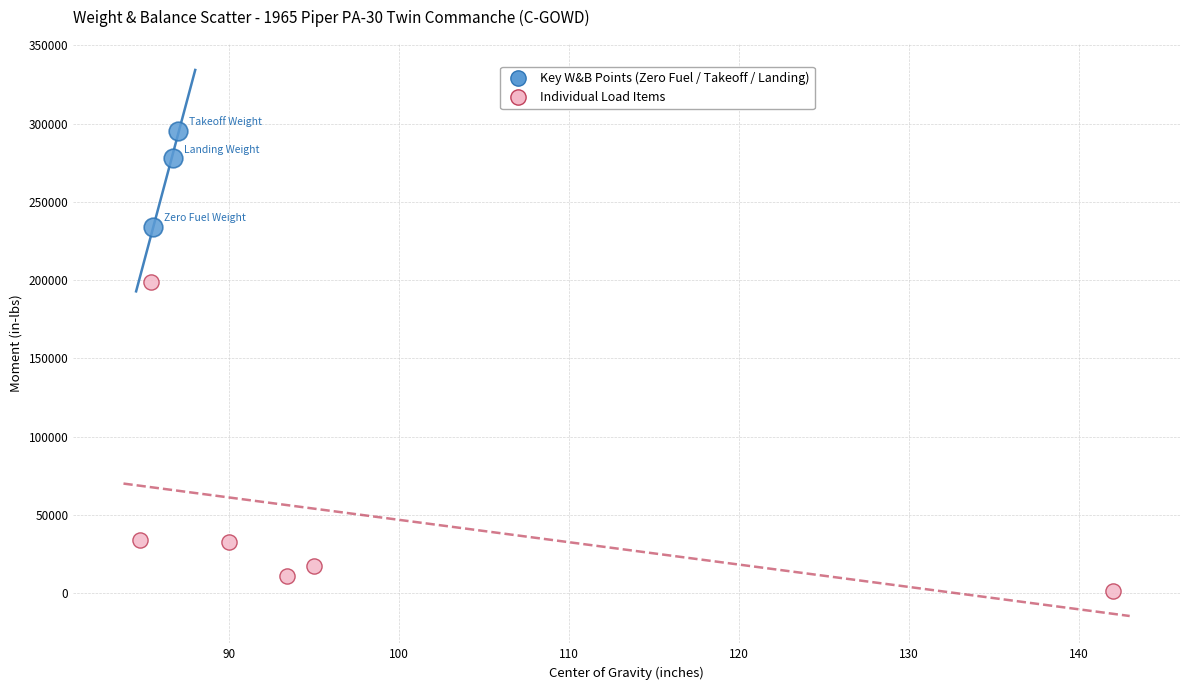

Which series contains the highest Y value?

Key W&B Points (Zero Fuel / Takeoff / Landing)